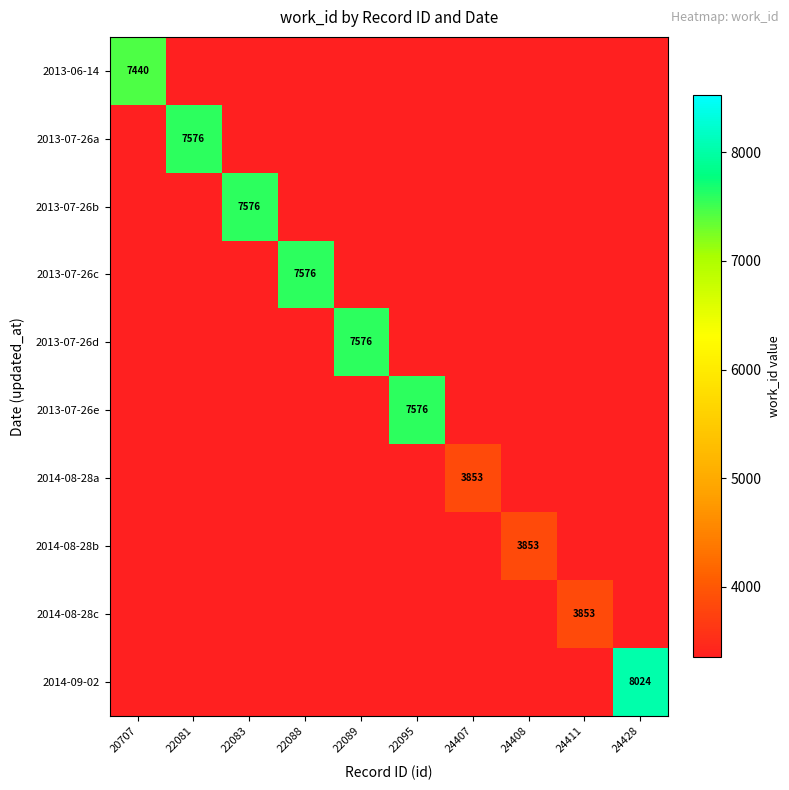

What is the lowest value of the 2013-07-26b series?

3353